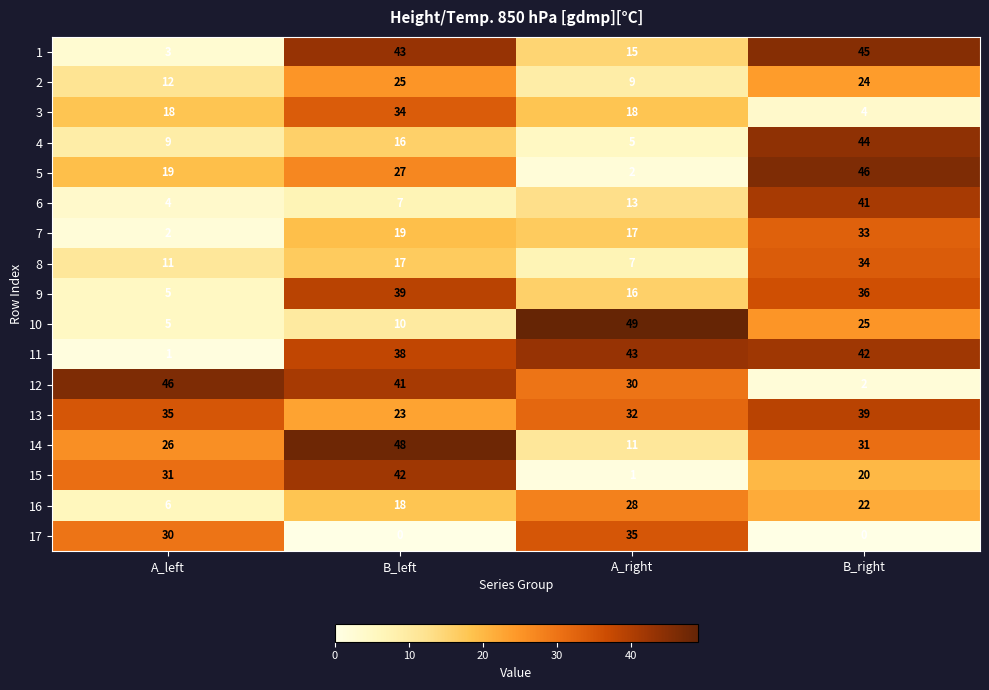

Which category has the highest value across all series?

A_right